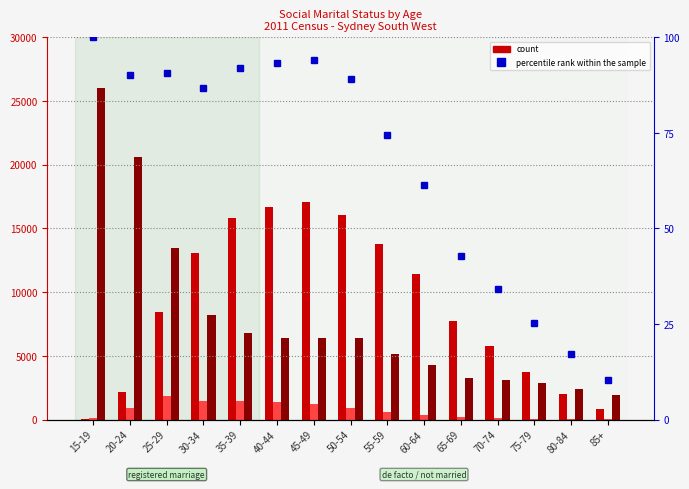

What is the difference between the highest and lowest values at 35-39?

15770.0